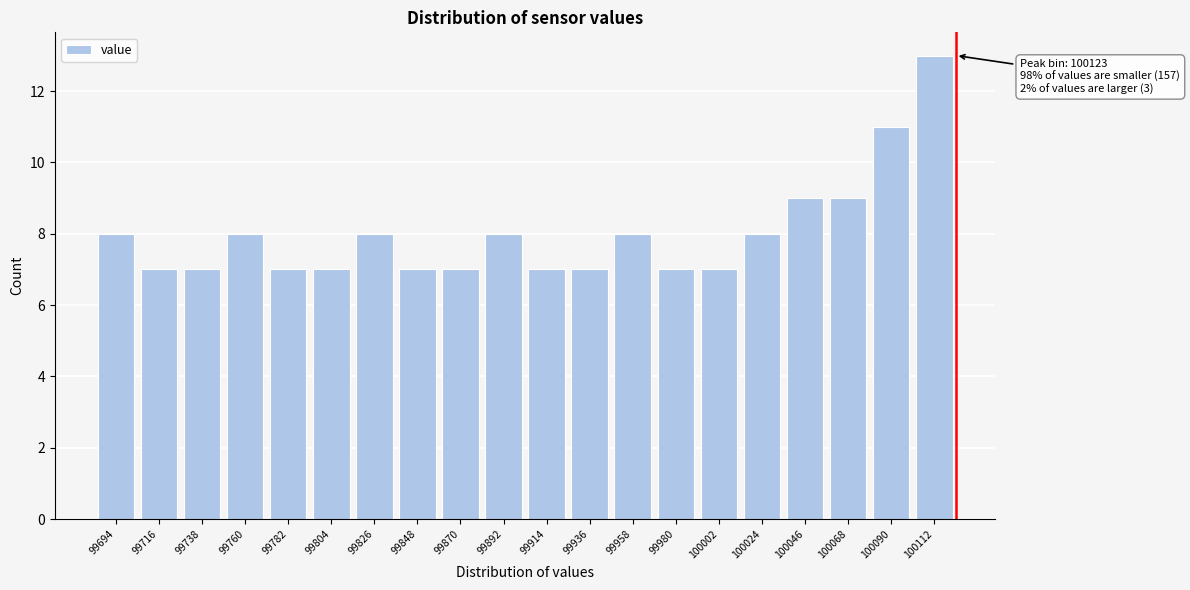

Reading left to right, extract all data points from this chart.

99694=8	99716=7	99738=7	99760=8	99782=7	99804=7	99826=8	99848=7	99870=7	99892=8	99914=7	99936=7	99958=8	99980=7	100002=7	100024=8	100046=9	100068=9	100090=11	100112=13